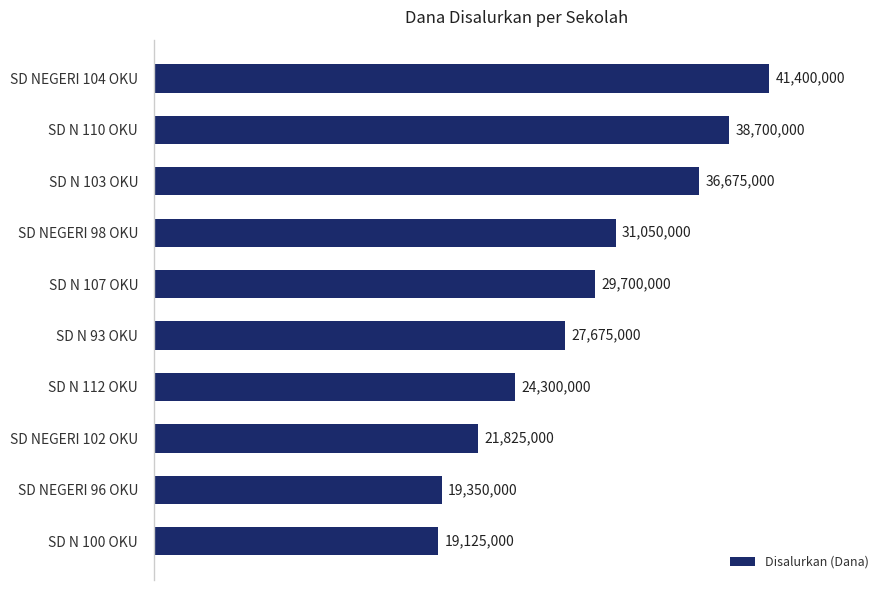

Where is the data nearest to the value 30262500?

SD N 107 OKU